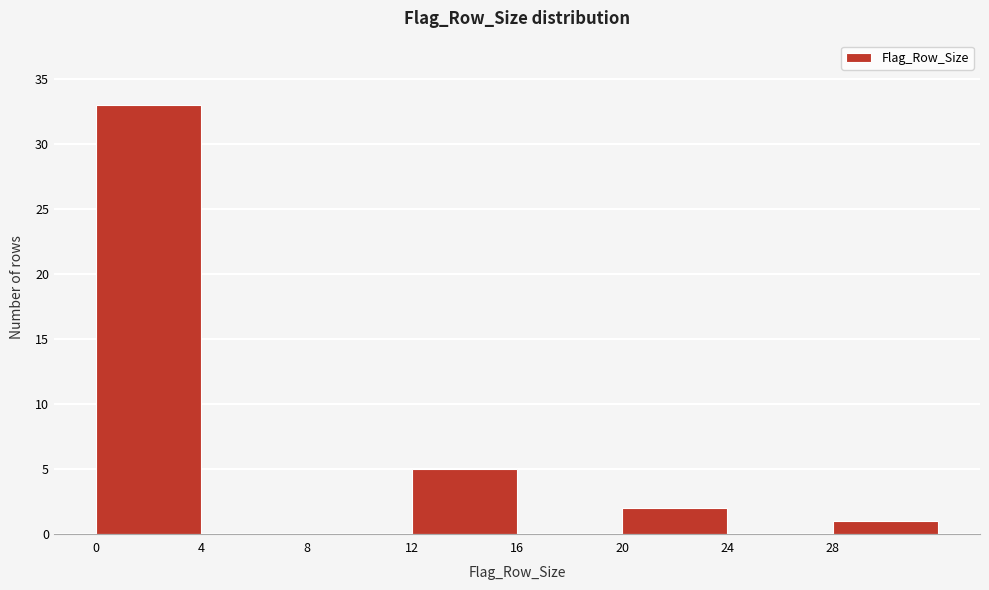

Over which range of the x-axis is the bar tallest?

0 to 4